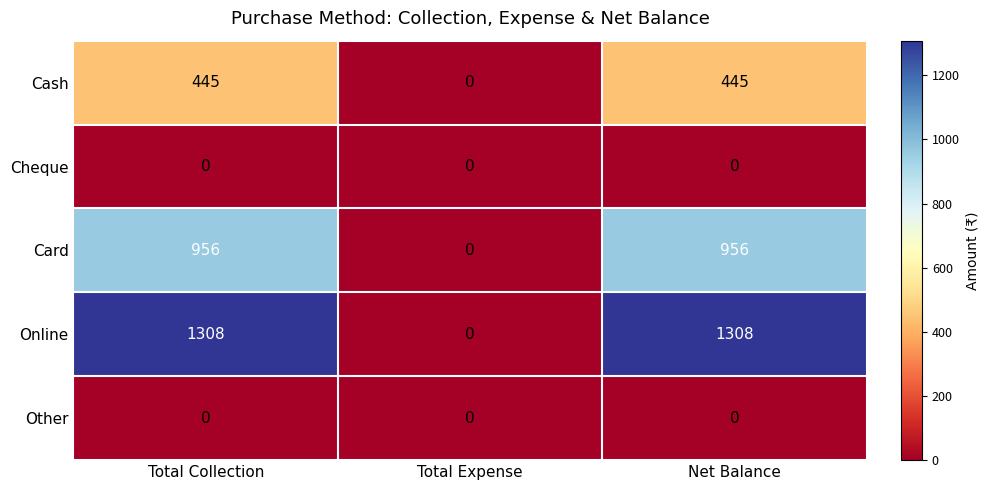

The value of Card at Total Expense is 0. True or false?

True